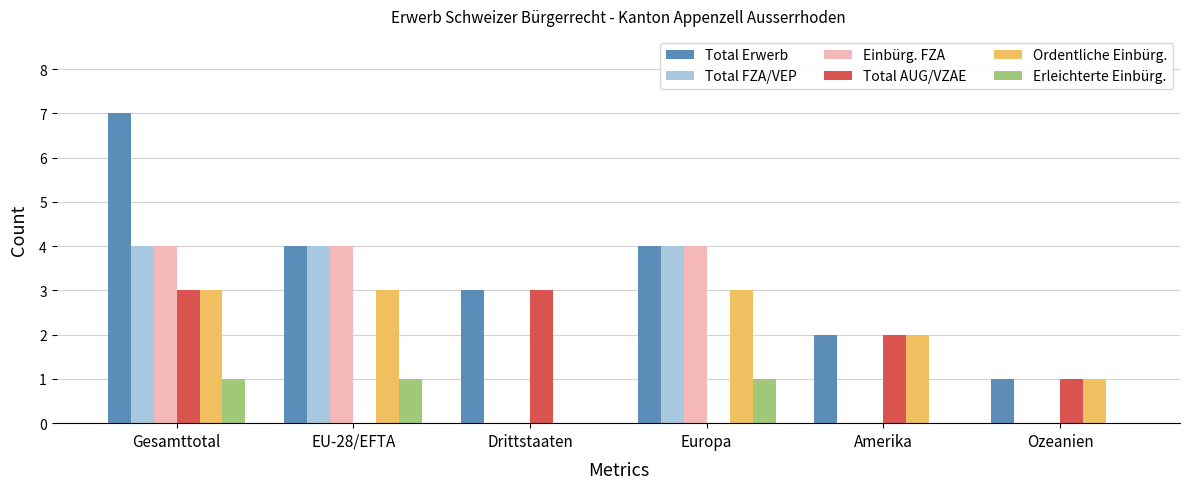

Which series has the largest total across all categories?

Total Erwerb